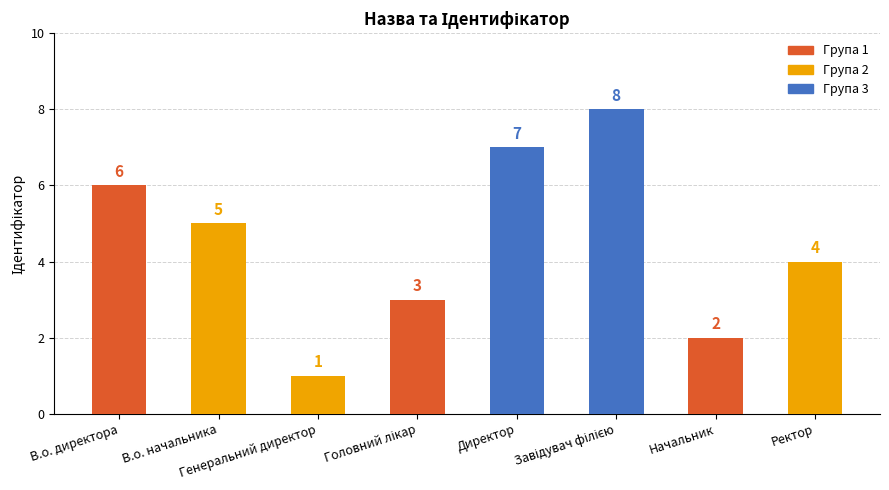

Count the values in the range 3 to 7.

5